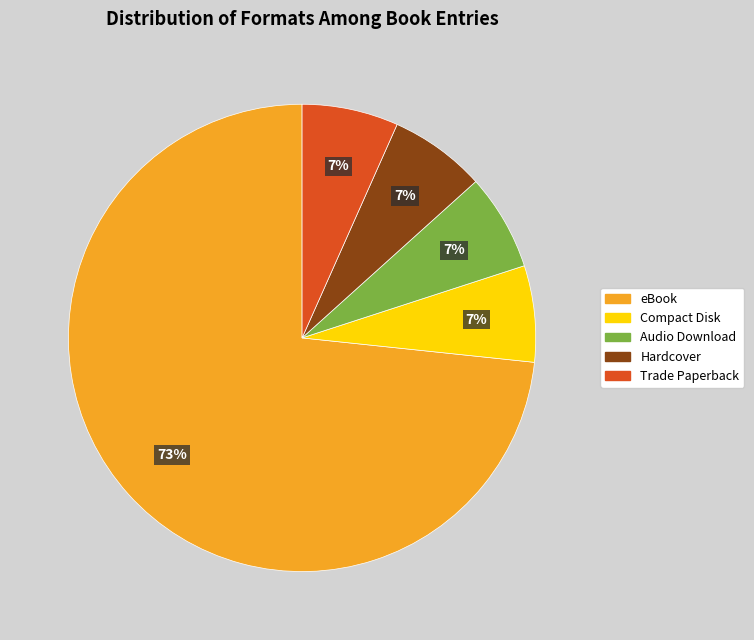

Does any single category account for the majority?

Yes